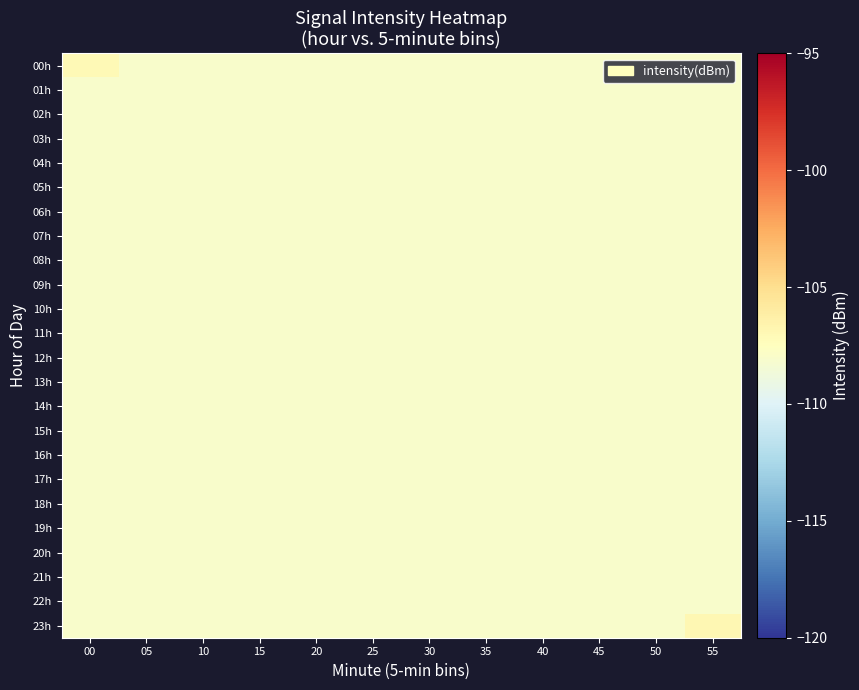

List the series in order of their peak value, lowest first.

01h, 02h, 03h, 04h, 05h, 06h, 07h, 08h, 09h, 10h, 11h, 12h, 13h, 14h, 15h, 16h, 17h, 18h, 19h, 20h, 21h, 22h, 00h, 23h